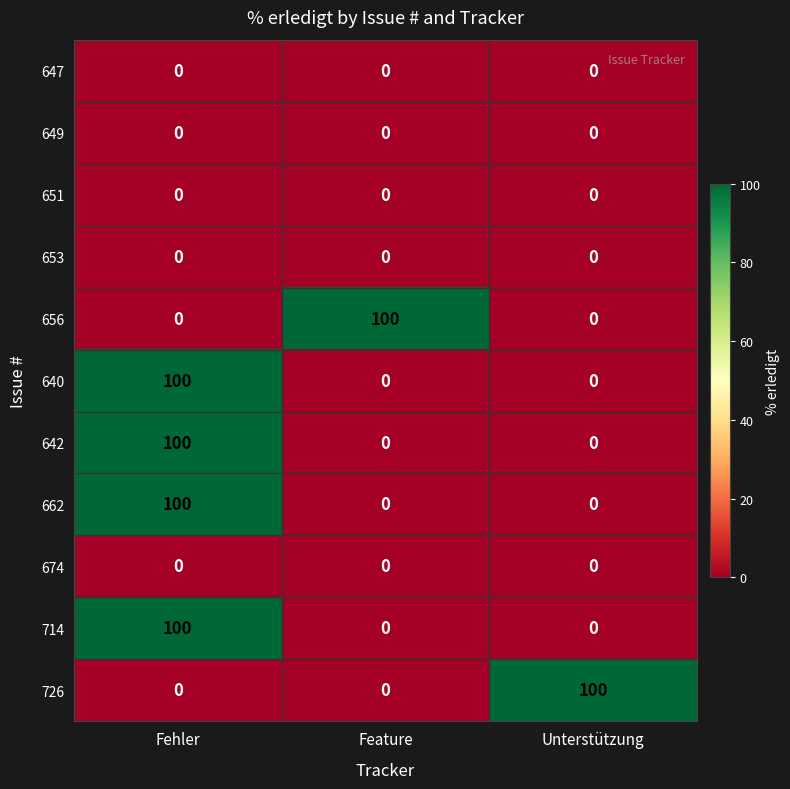

At how many categories does at least one series exceed 75?

3